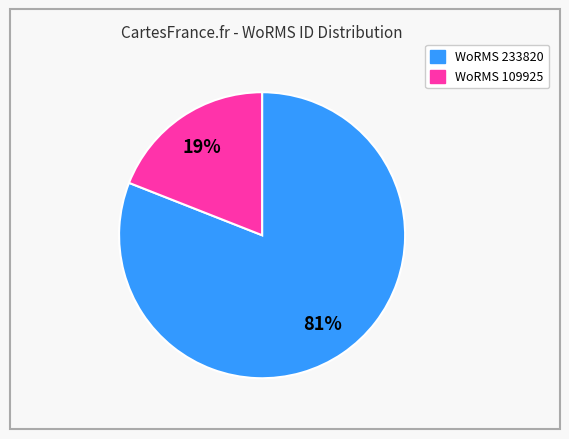

Is there any slice that represents more than half of the pie?

Yes